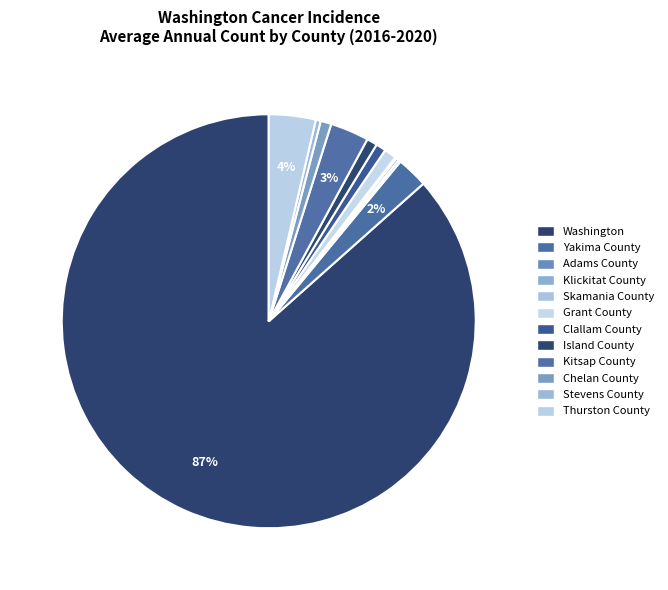

To the nearest percent, what is the combined percentage of Klickitat County and Kitsap County?

3%